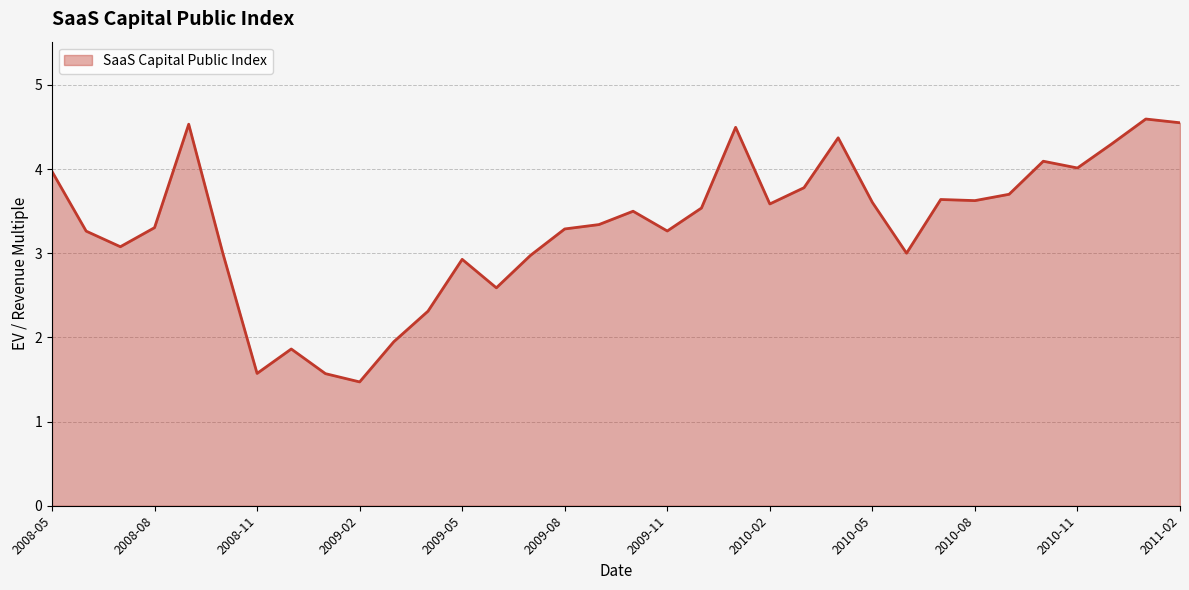

What is the minimum value shown in the chart?

1.5